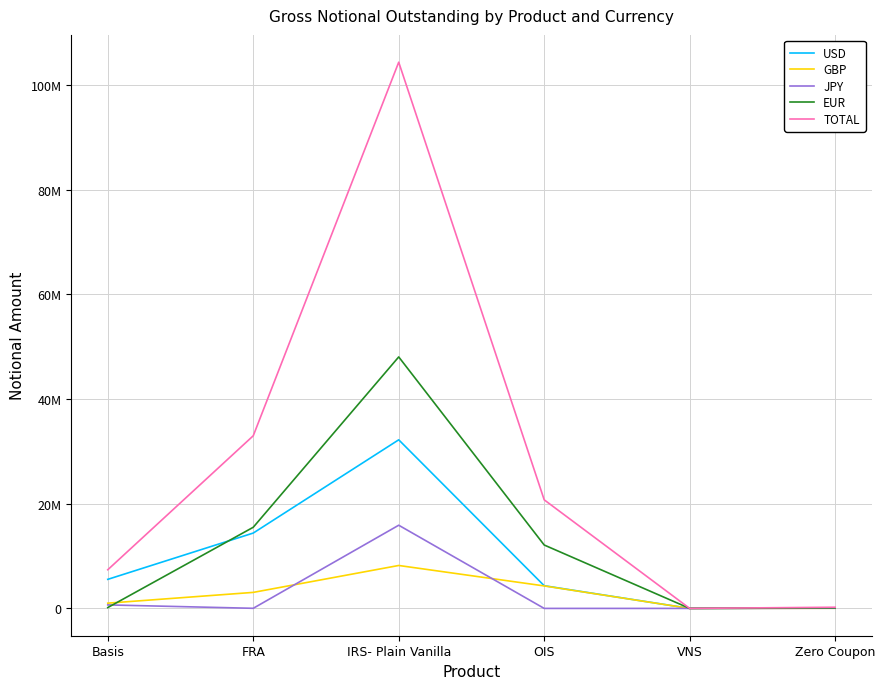

The USD series shows 4334391 at OIS. True or false?

True